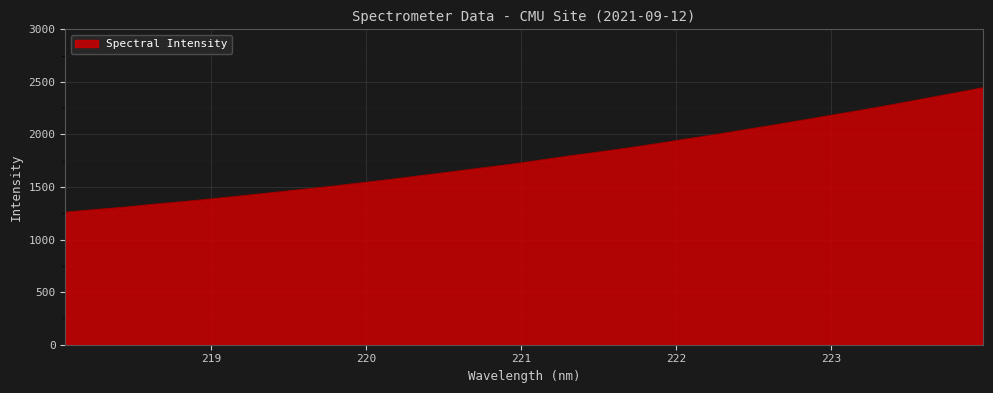

How many lines are shown in the chart?

1